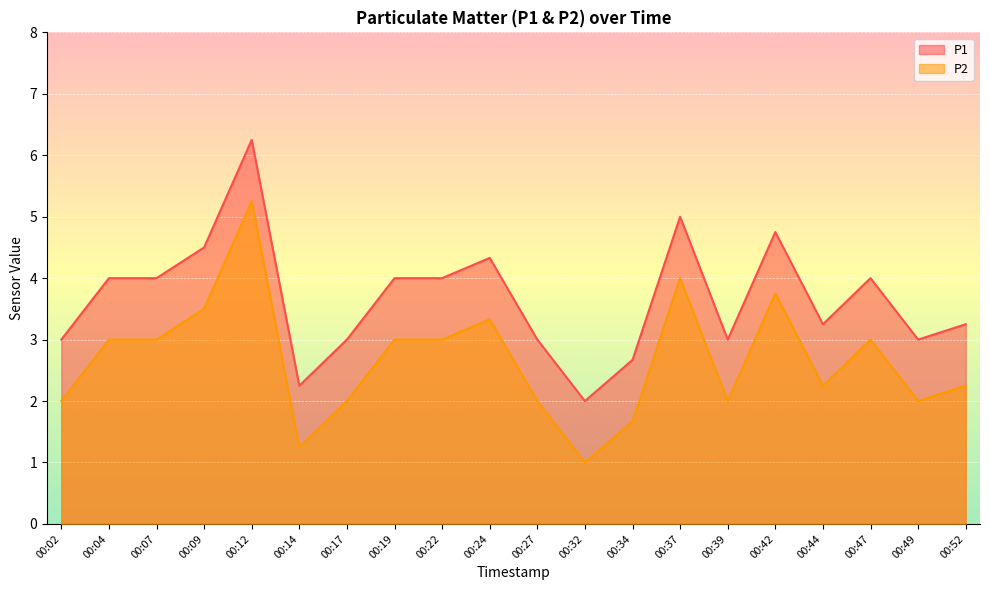

Is it true that P2 equals 1.9 at 00:09?

False